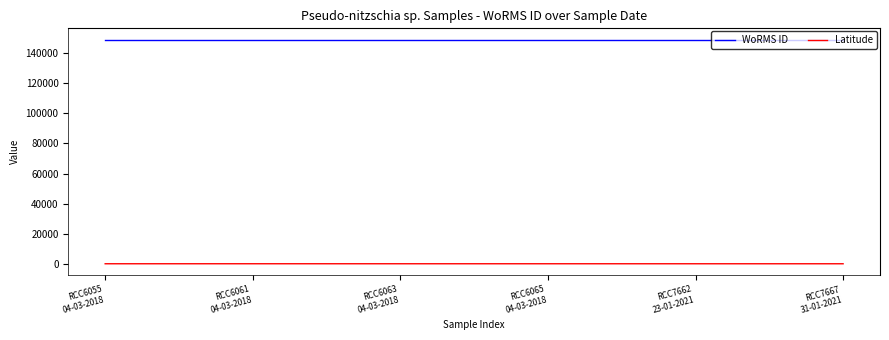

Which series has the largest total across all categories?

WoRMS ID